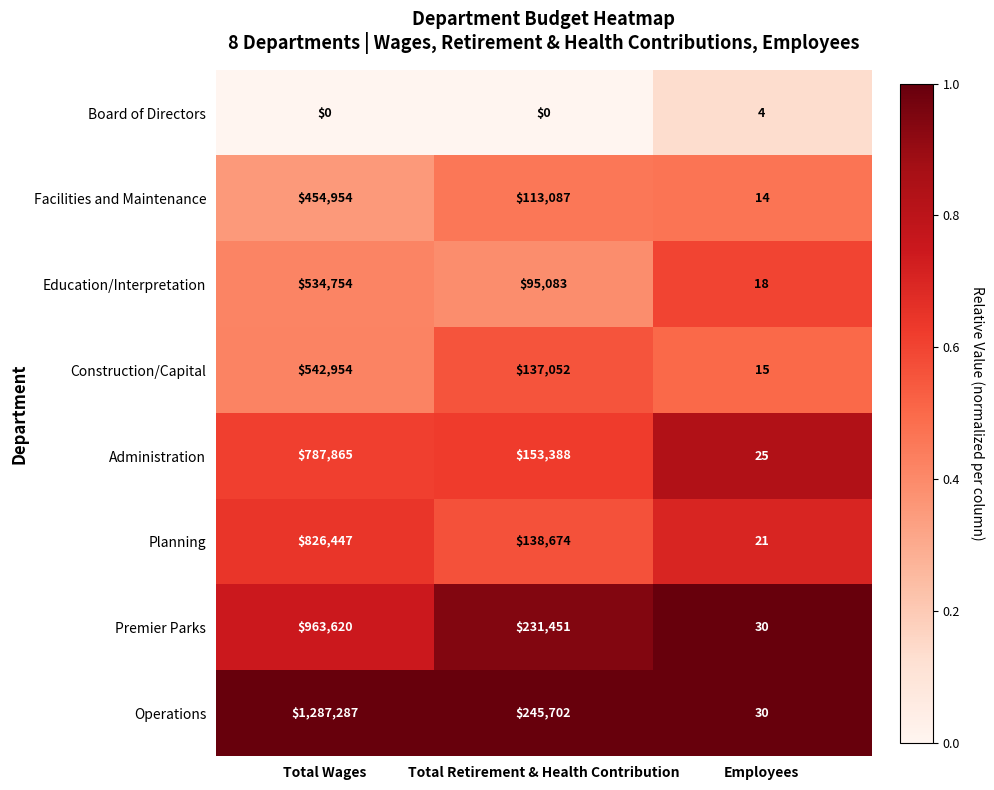

Read the Administration value at Total Retirement & Health Contribution, to the nearest 50.

153400